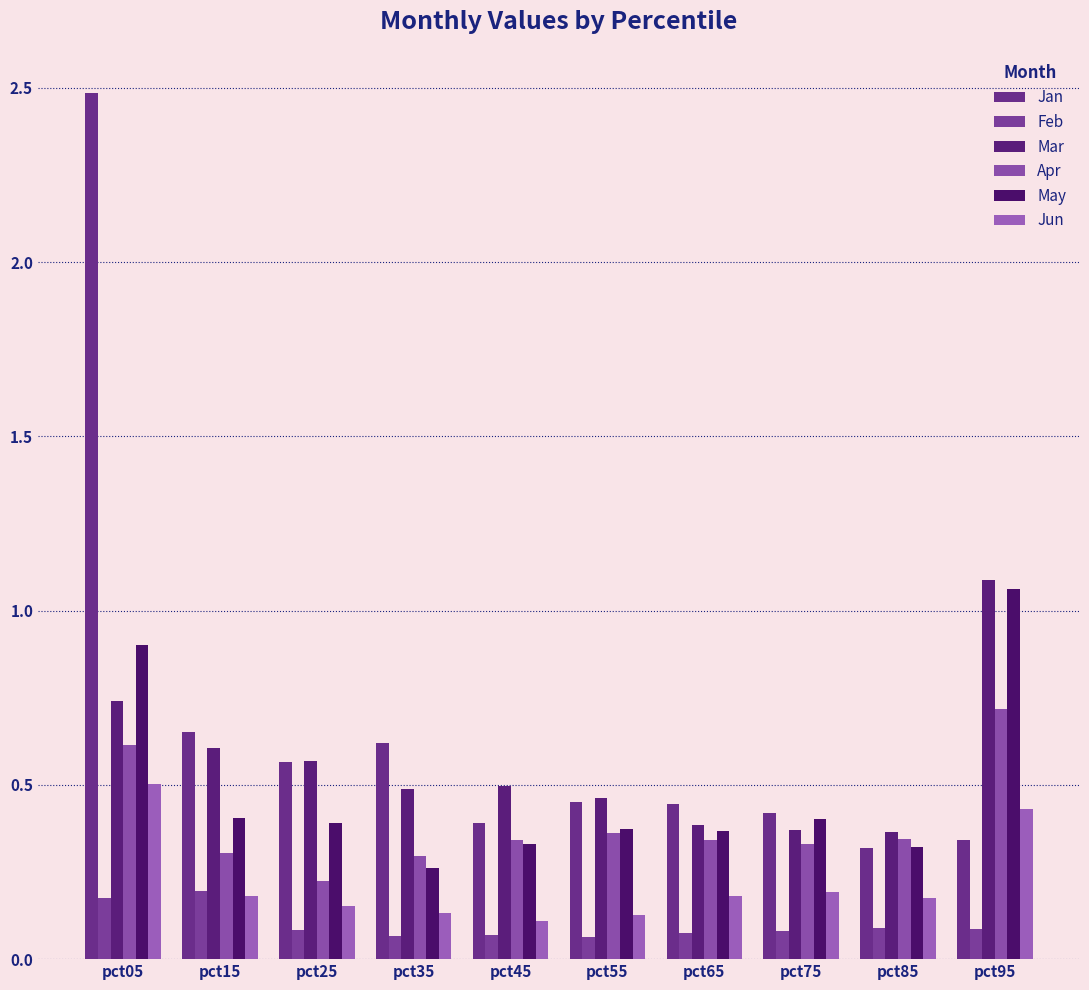

True or false: Apr has a value of 0.3 at pct75.

True